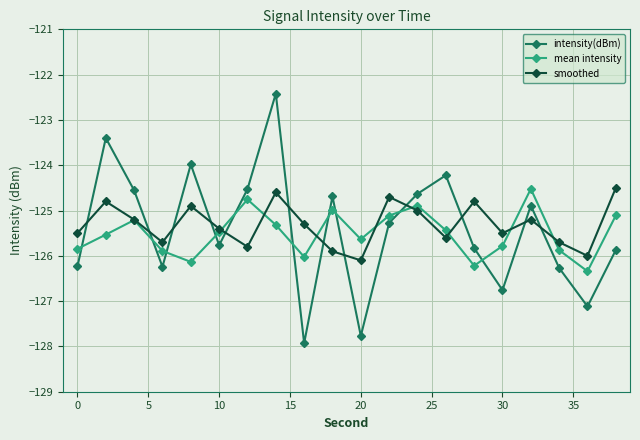

What is the maximum value for smoothed?

-124.5